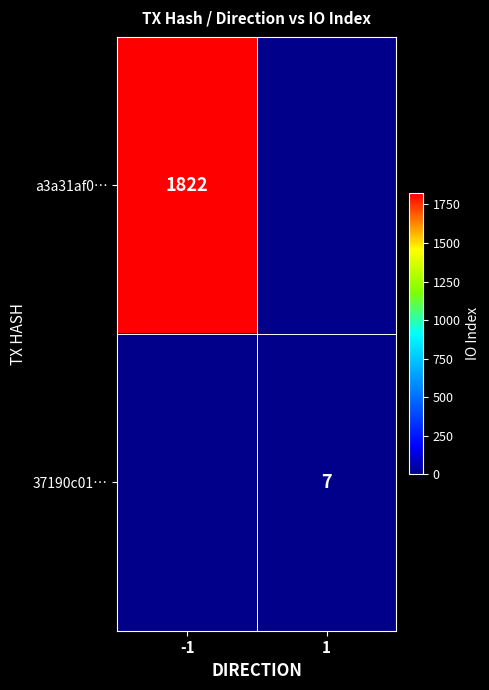

Is it true that 37190c01… equals 7 at 1?

True